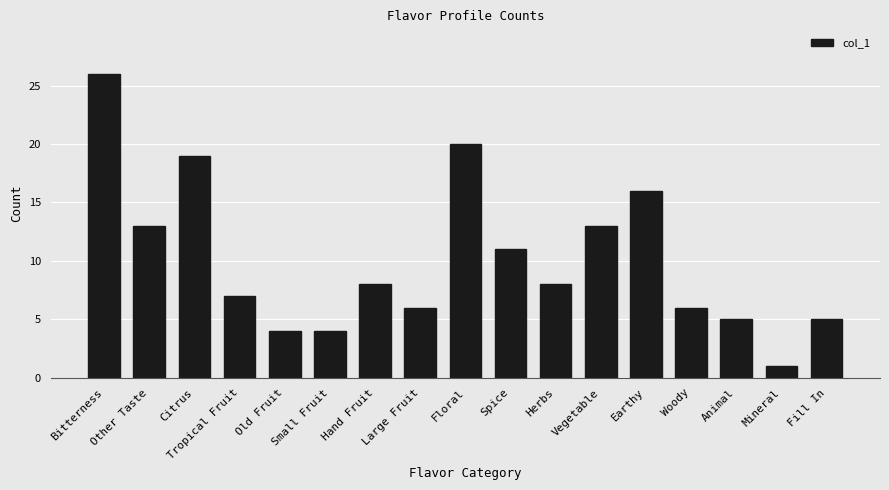

What position from the left is Woody?

14